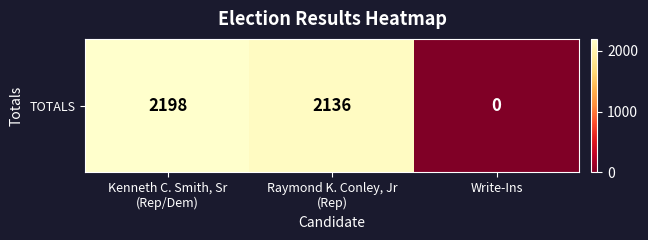

The chart shows a value of 3269 at Kenneth C. Smith, Sr
(Rep/Dem). True or false?

False